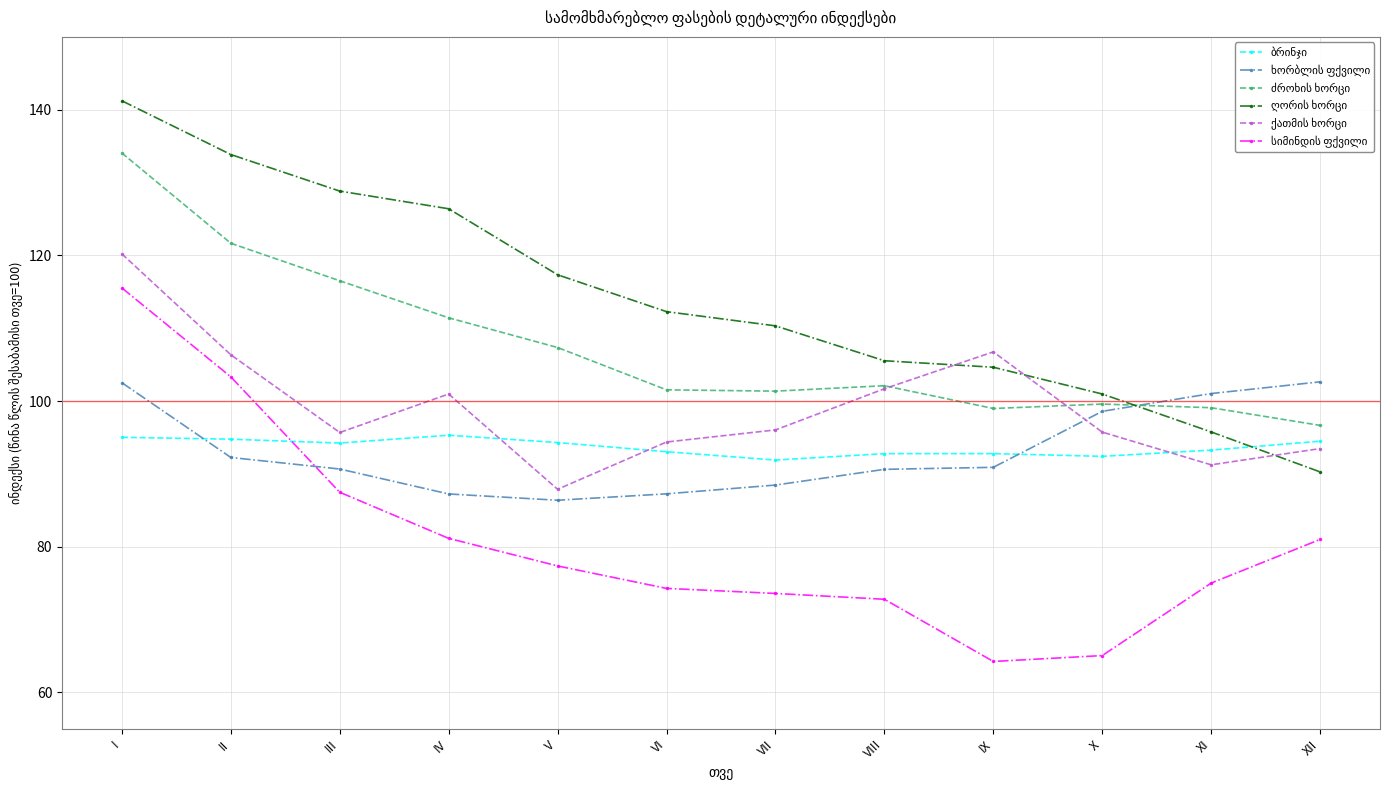

What is the difference between the highest and lowest values at XII?

21.6